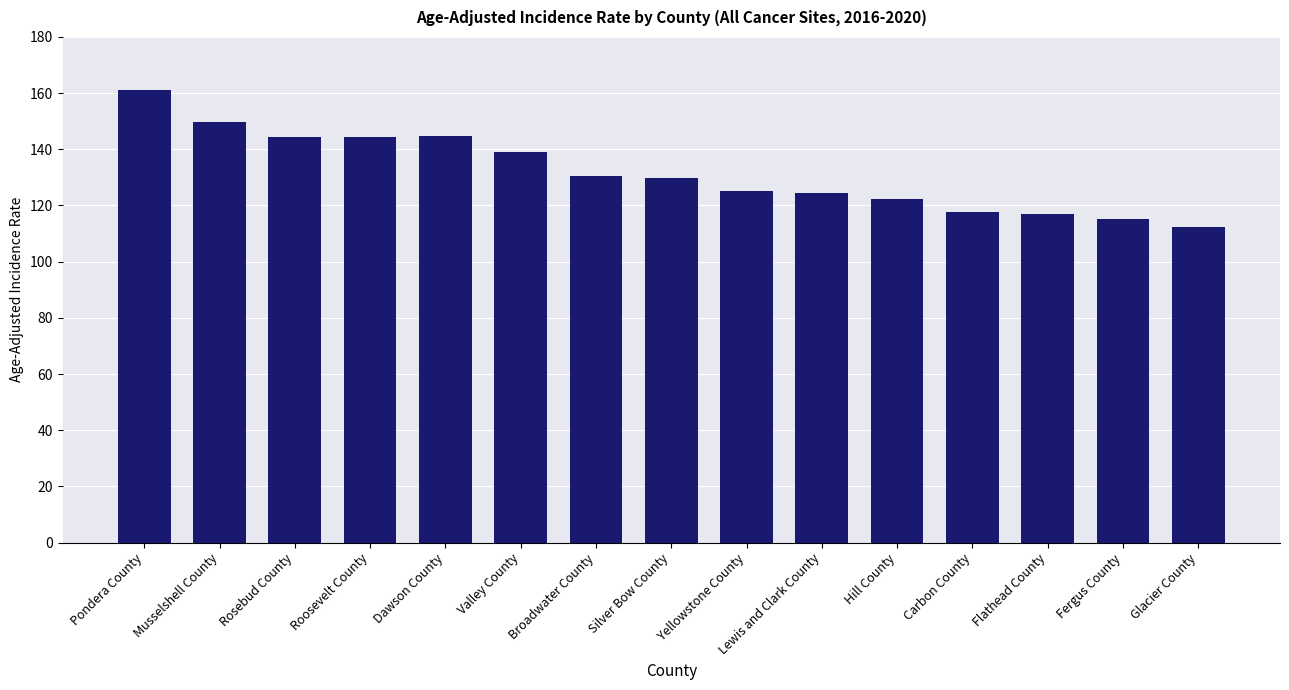

Approximately how many times larger is the value at Hill County compared to Fergus County?

1.1